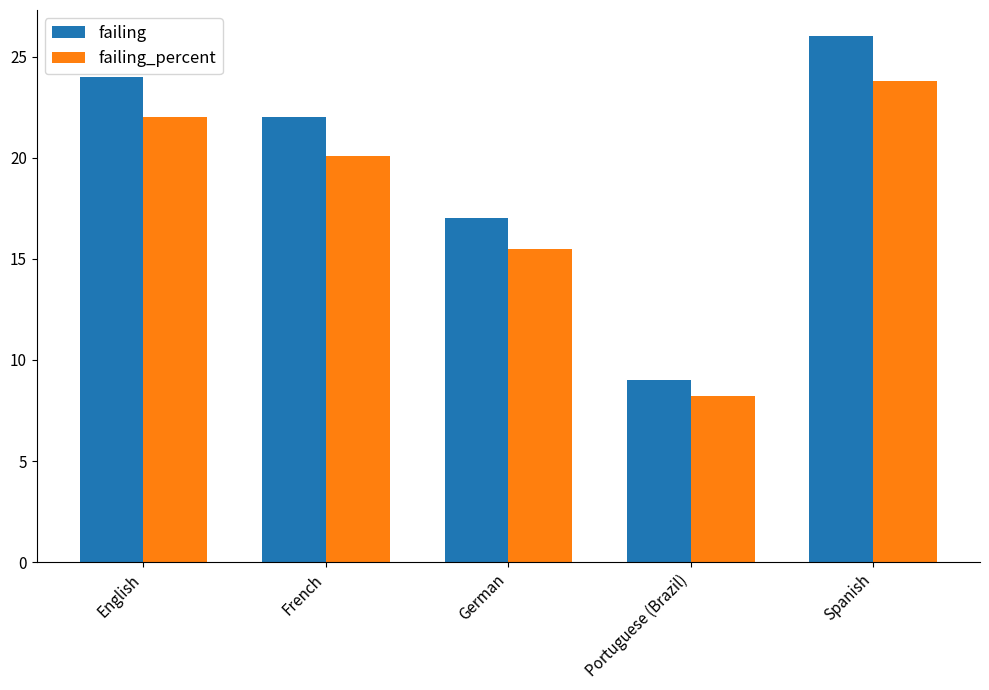

How many series are shown in this chart?

2